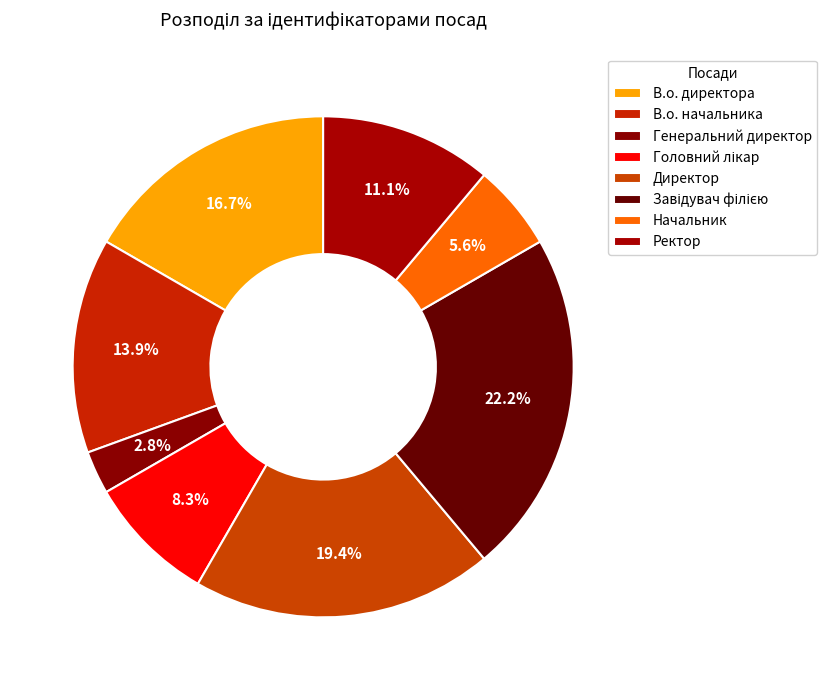

Which slice is the smallest?

Генеральний директор